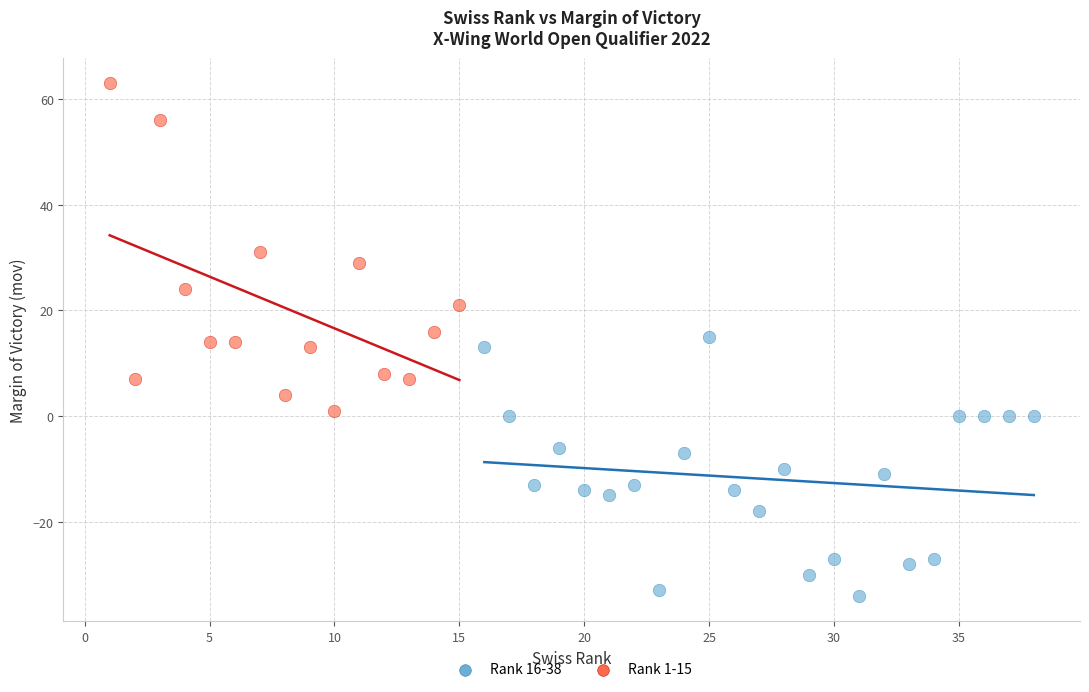

What are all the series names shown in the legend?

Rank 16-38, Rank 1-15